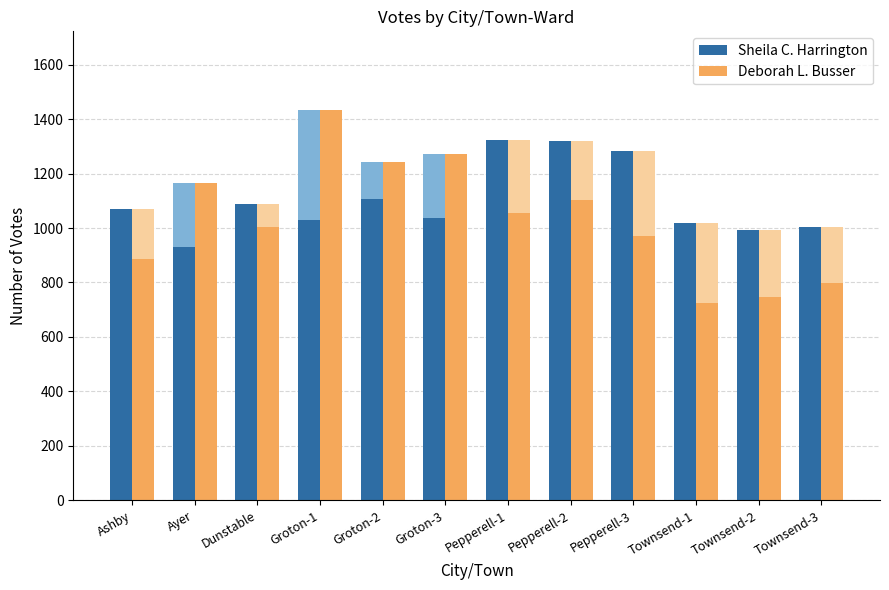

Between Pepperell-3 and Pepperell-2, which is larger?

Pepperell-2